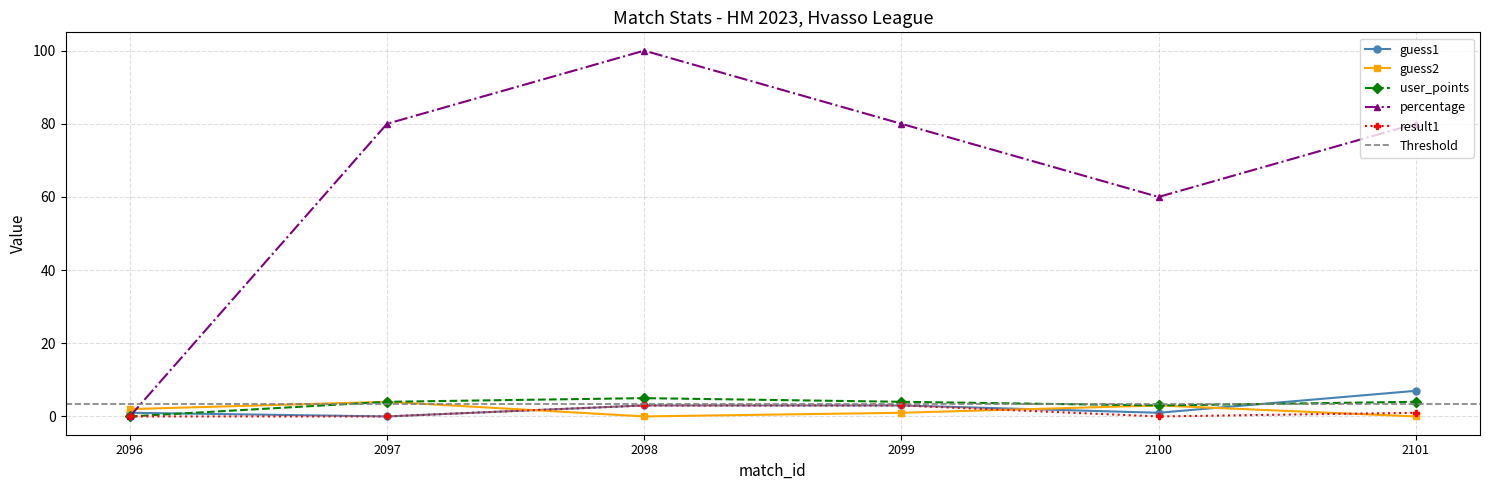

Rank the series by their maximum value, from lowest to highest.

result1, guess2, user_points, guess1, percentage